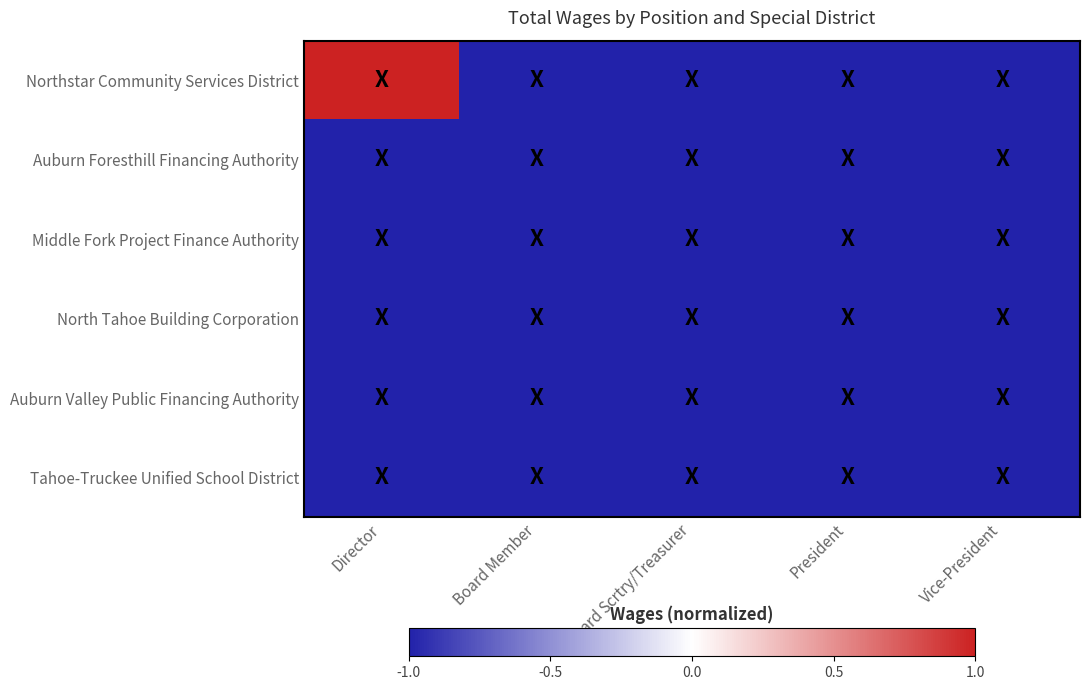

List the series in order of their peak value, lowest first.

Auburn Foresthill Financing Authority, Middle Fork Project Finance Authority, North Tahoe Building Corporation, Auburn Valley Public Financing Authority, Tahoe-Truckee Unified School District, Northstar Community Services District